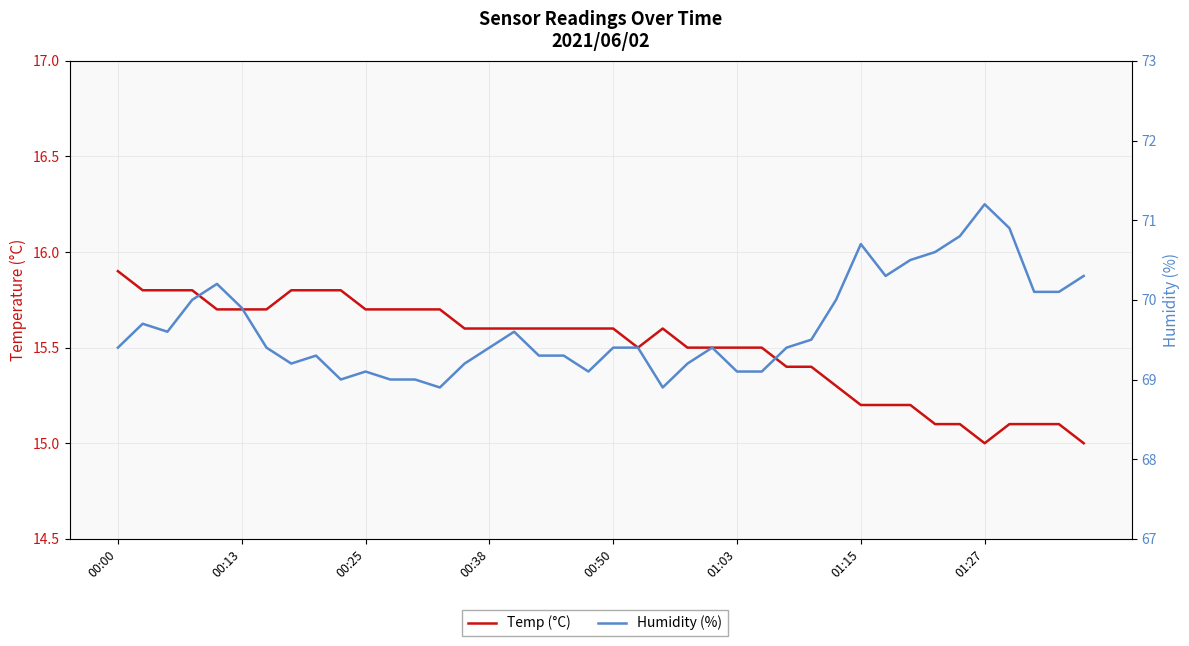

Is this an area chart (filled region under the line)?

No